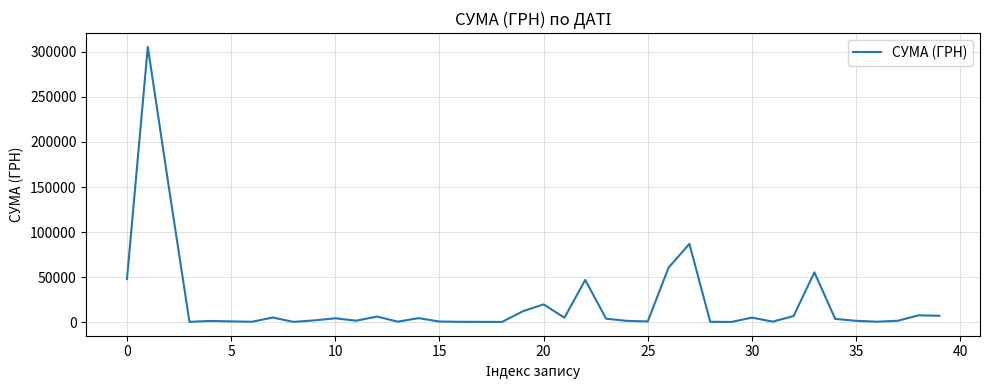

How many lines are shown in the chart?

1